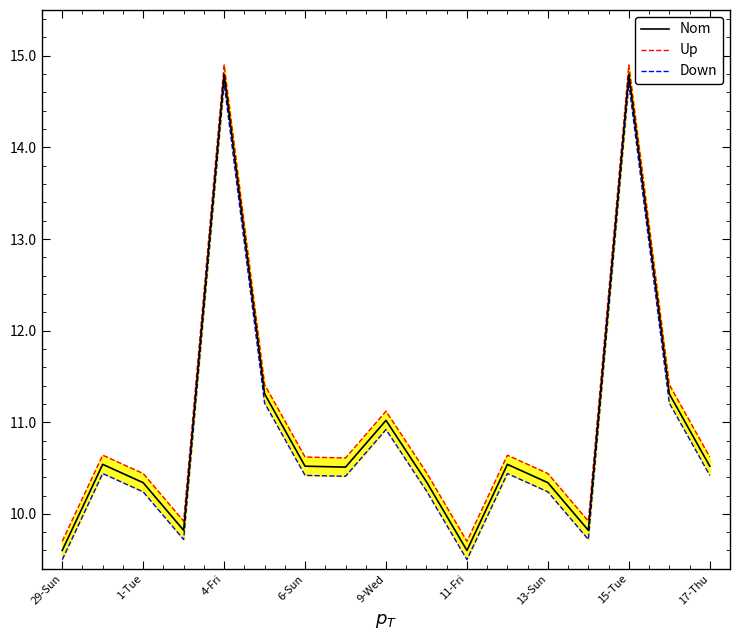

What is the minimum value for Nom?

9.6